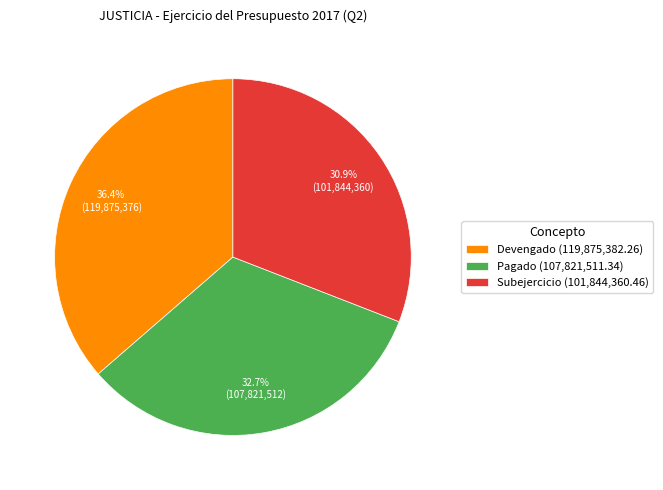

How much of the chart is everything except Pagado (107,821,511.34)?

67.3%